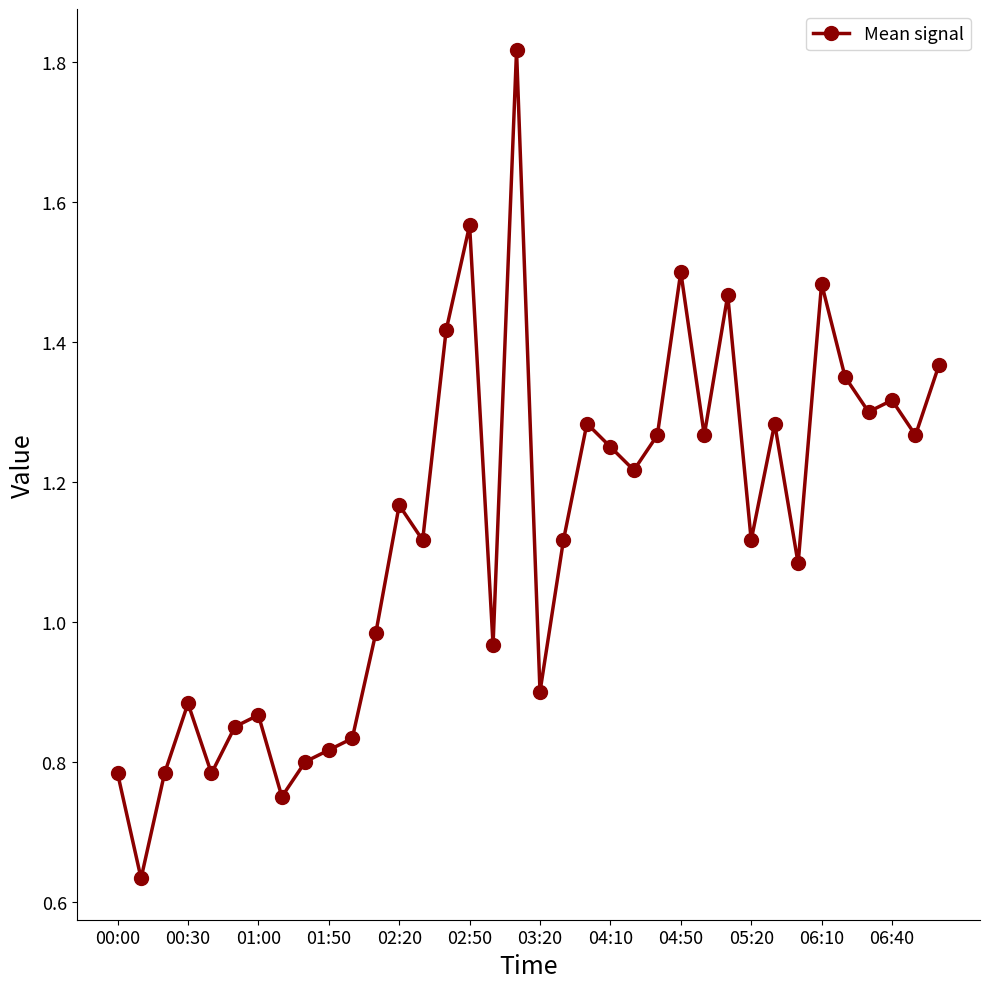

True or false: there are more than 2 points higher than both neighbors.

True